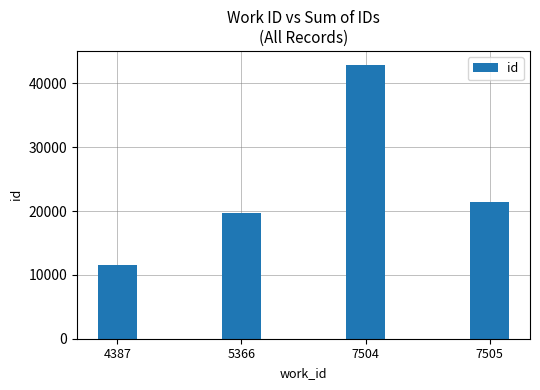

Are the bars horizontal?

No